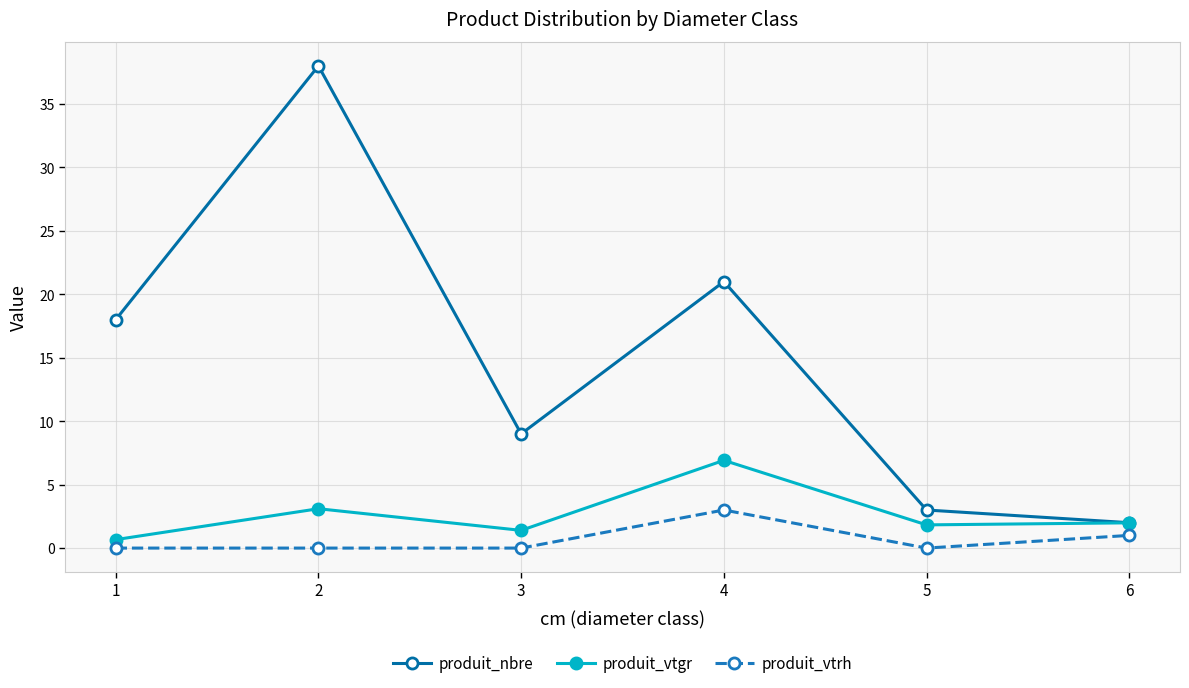

What is the average value of the produit_vtgr series?

2.6